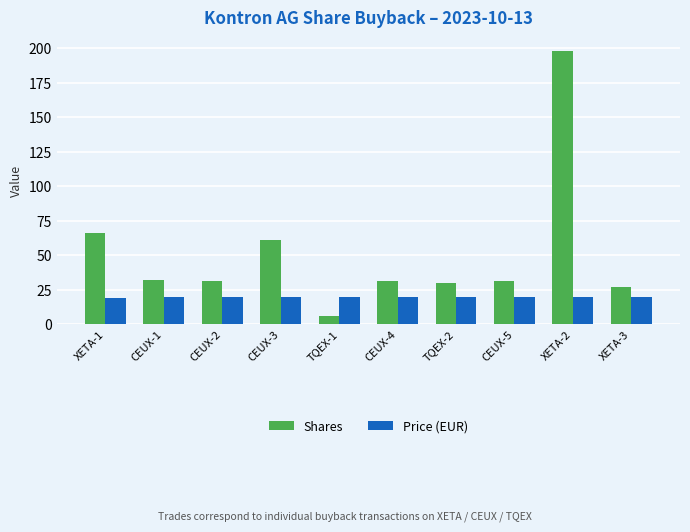

What is the difference between the maximum and minimum values in the Price (EUR) series?

0.1